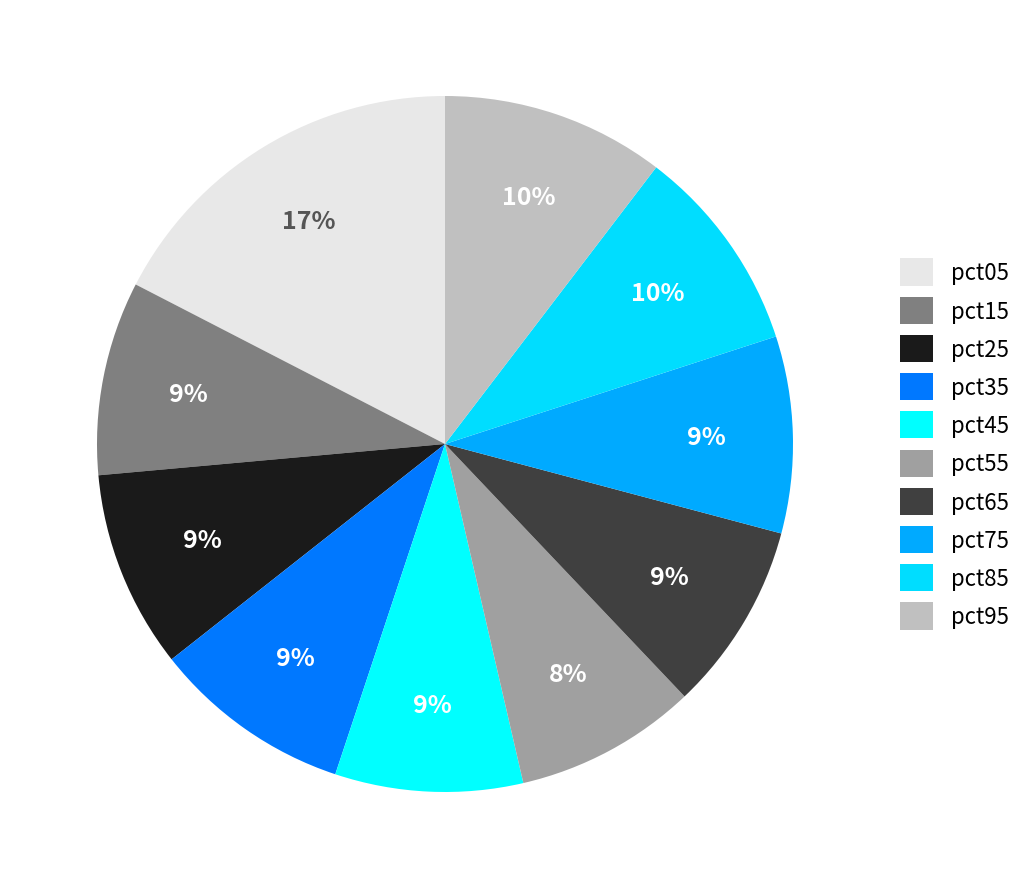

How many segments does this pie chart have?

10